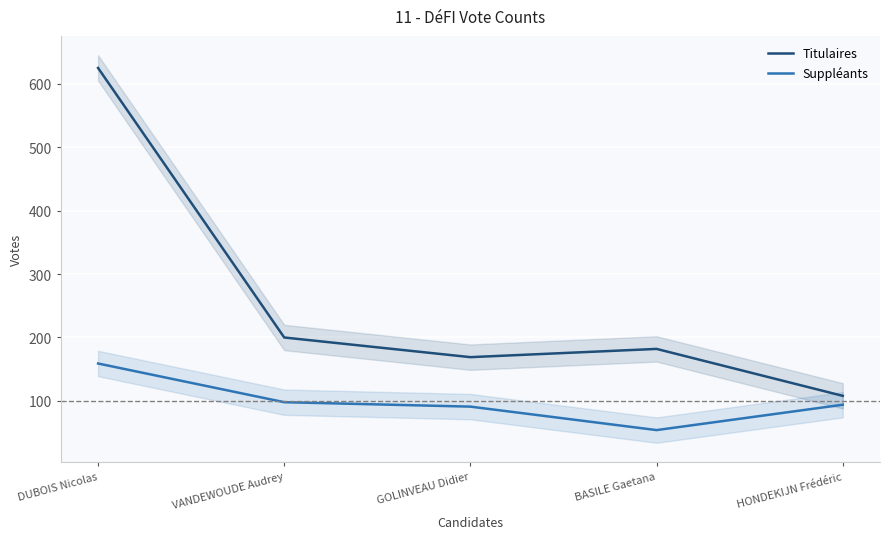

Which series changed the most between VANDEWOUDE Audrey and GOLINVEAU Didier?

Titulaires